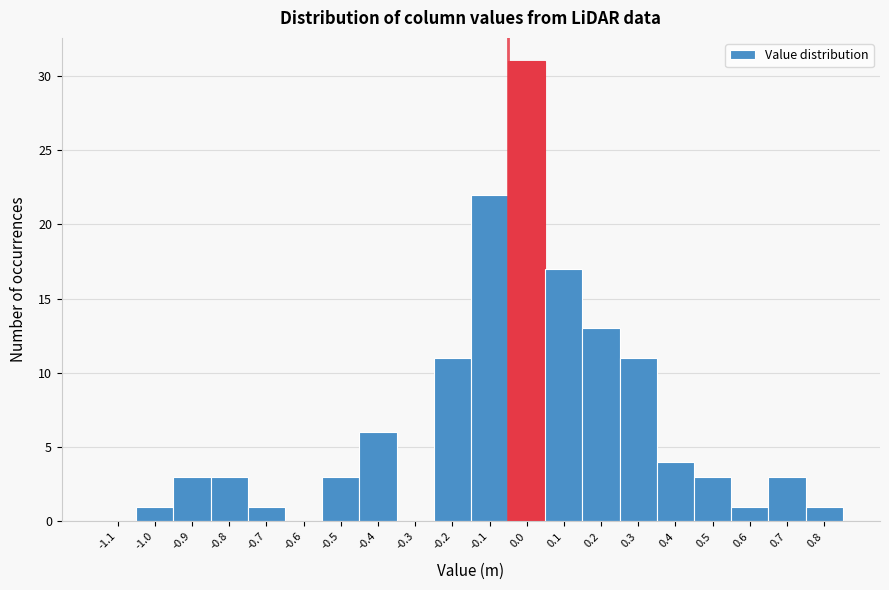

Reading left to right, list all the values displayed in this chart.

-1.1=0	-1.0=1	-0.9=3	-0.8=3	-0.7=1	-0.6=0	-0.5=3	-0.4=6	-0.3=0	-0.2=11	-0.1=22	0.0=31	0.1=17	0.2=13	0.3=11	0.4=4	0.5=3	0.6=1	0.7=3	0.8=1